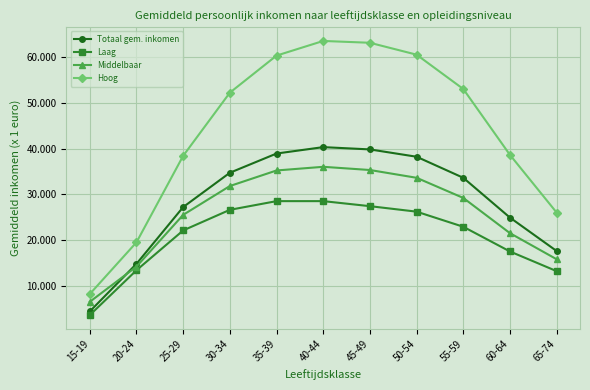

Where is Hoog nearest to the value 35850?

25-29